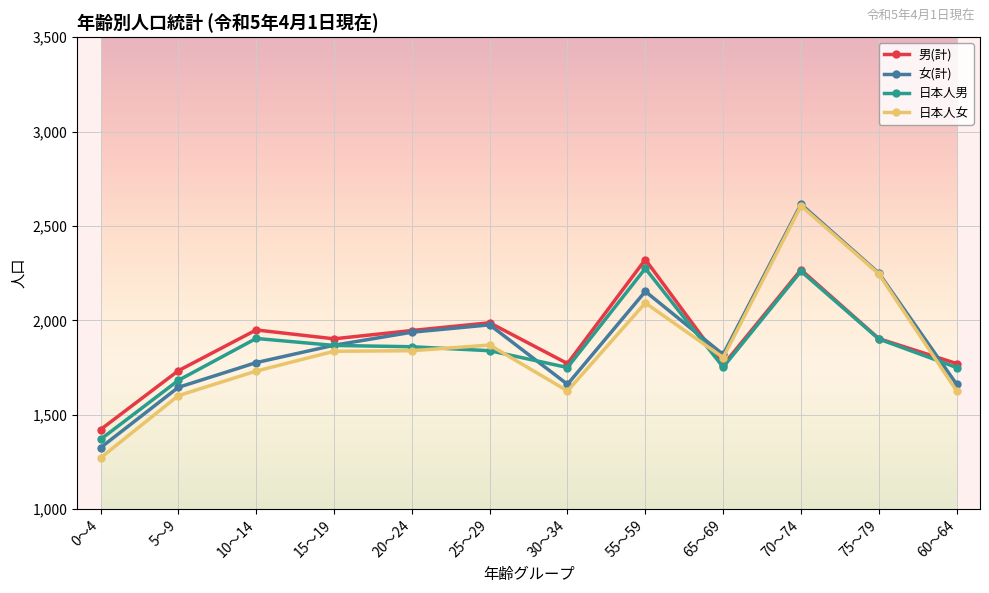

Which category has the lowest value across all series?

0～4